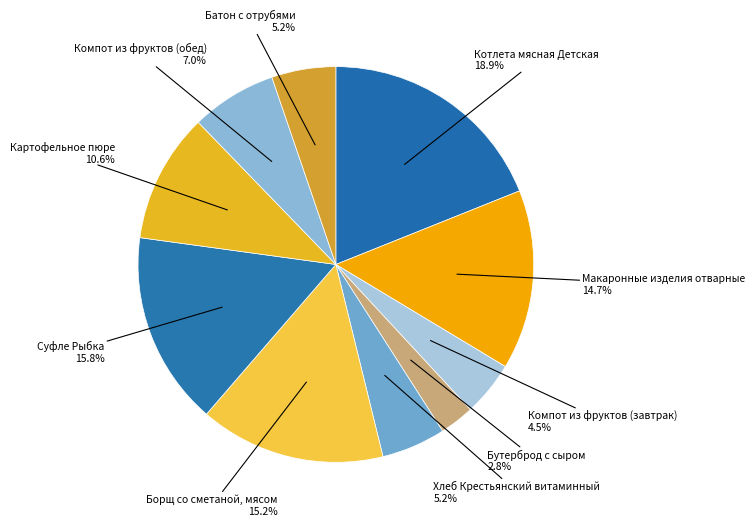

Between Котлета мясная Детская and Компот из фруктов (обед), which is larger?

Котлета мясная Детская